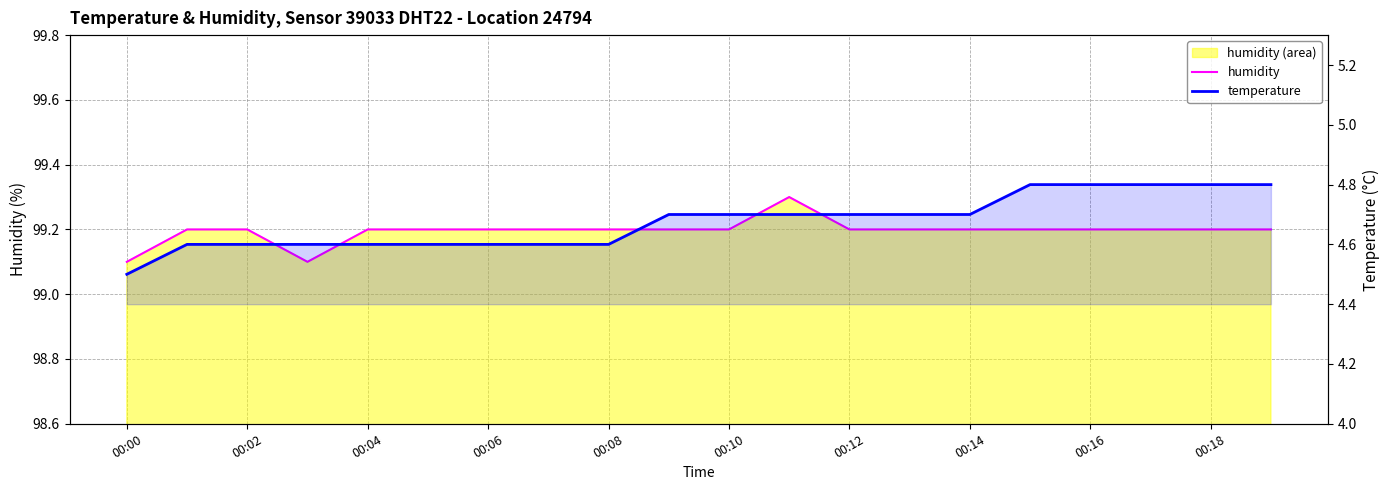

True or false: humidity and temperature cross at least once.

False